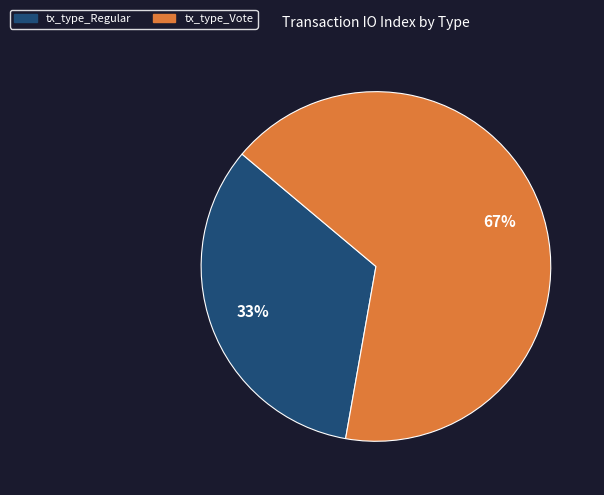

How many slices are in this pie chart?

2